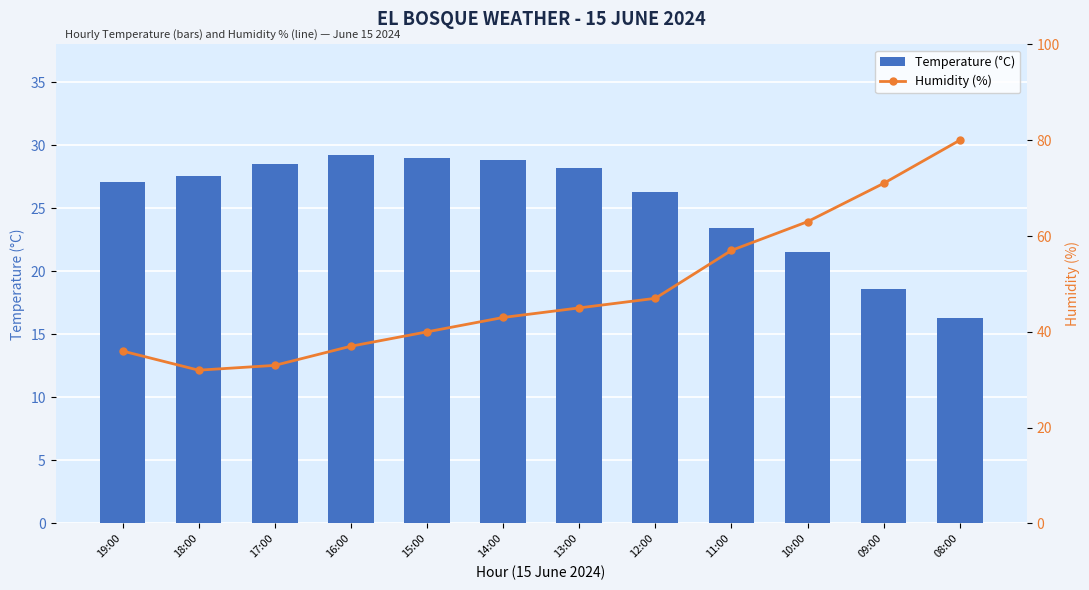

The Humidity (%) series shows 45.6 at 17:00. True or false?

False